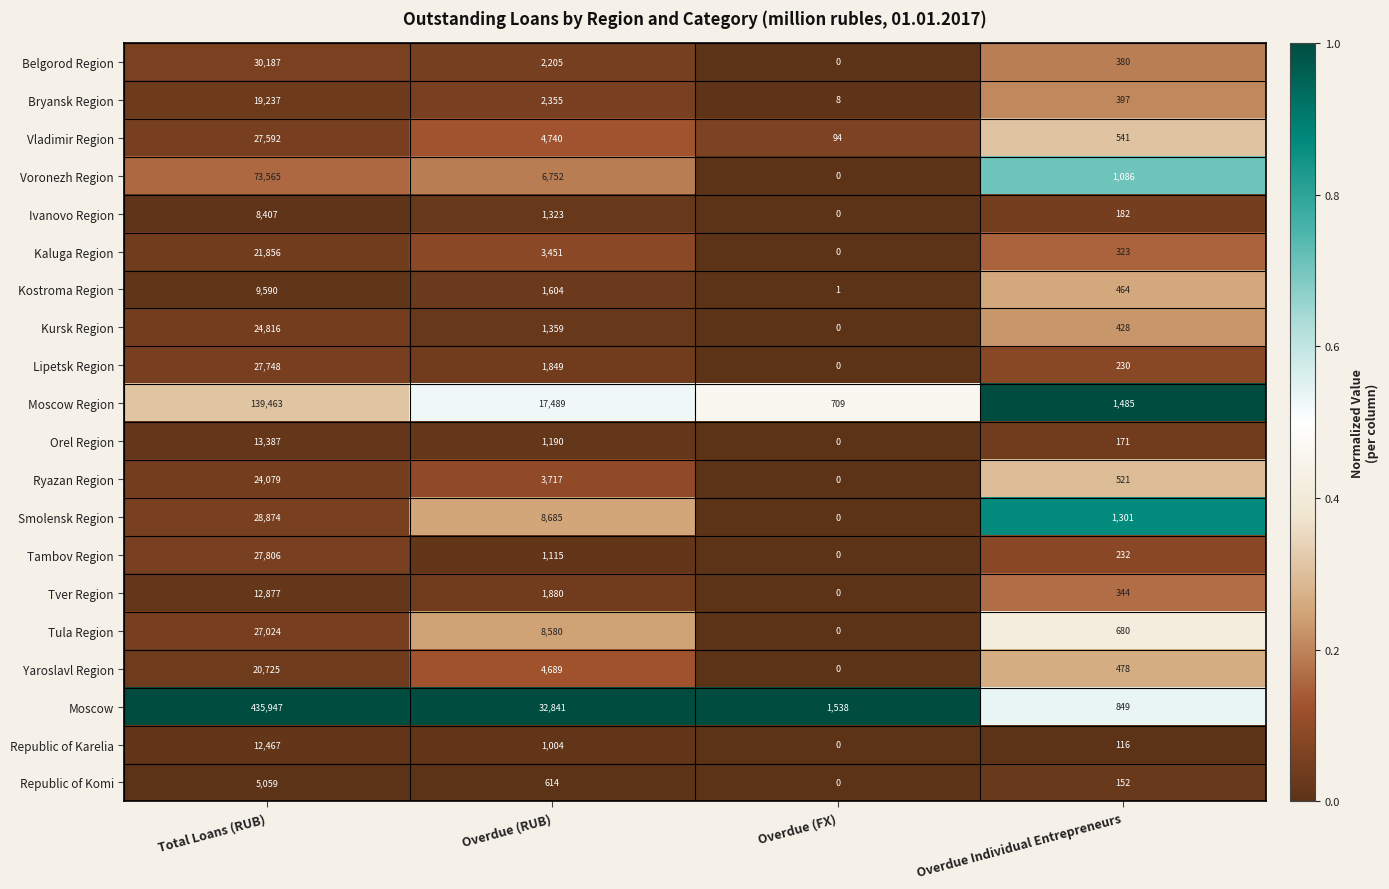

The Republic of Karelia series shows 0 at Overdue (FX). True or false?

True